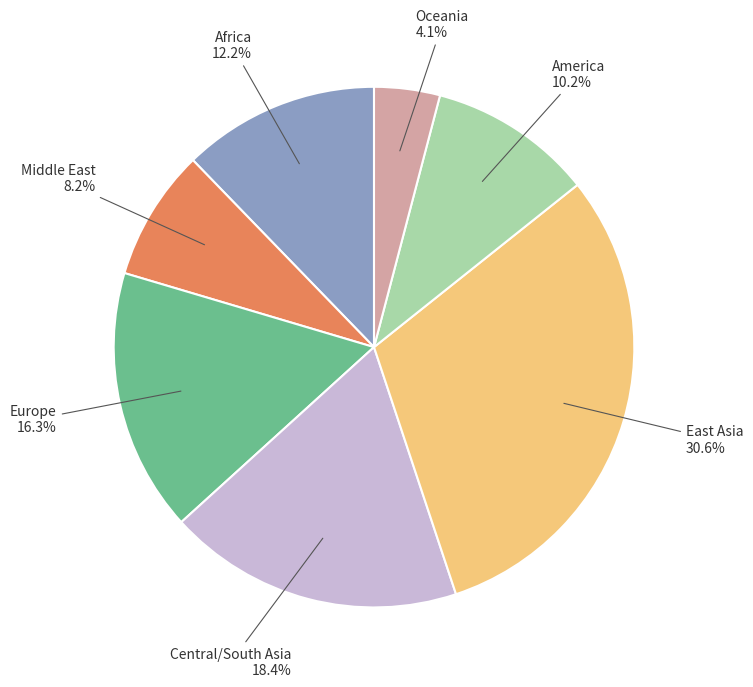

How many slices are in this pie chart?

7